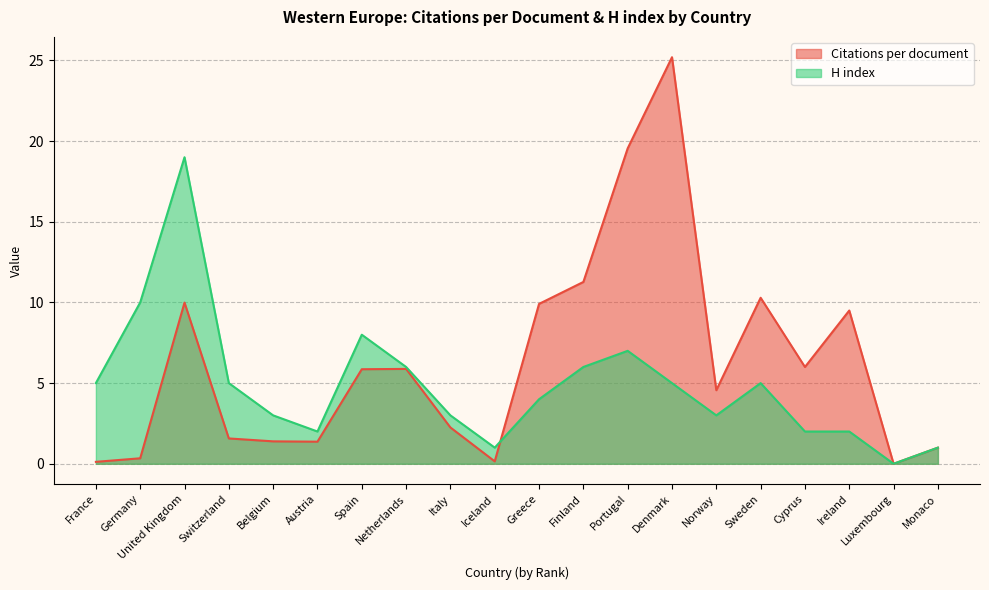

True or false: Citations per document and H index cross at least once.

True